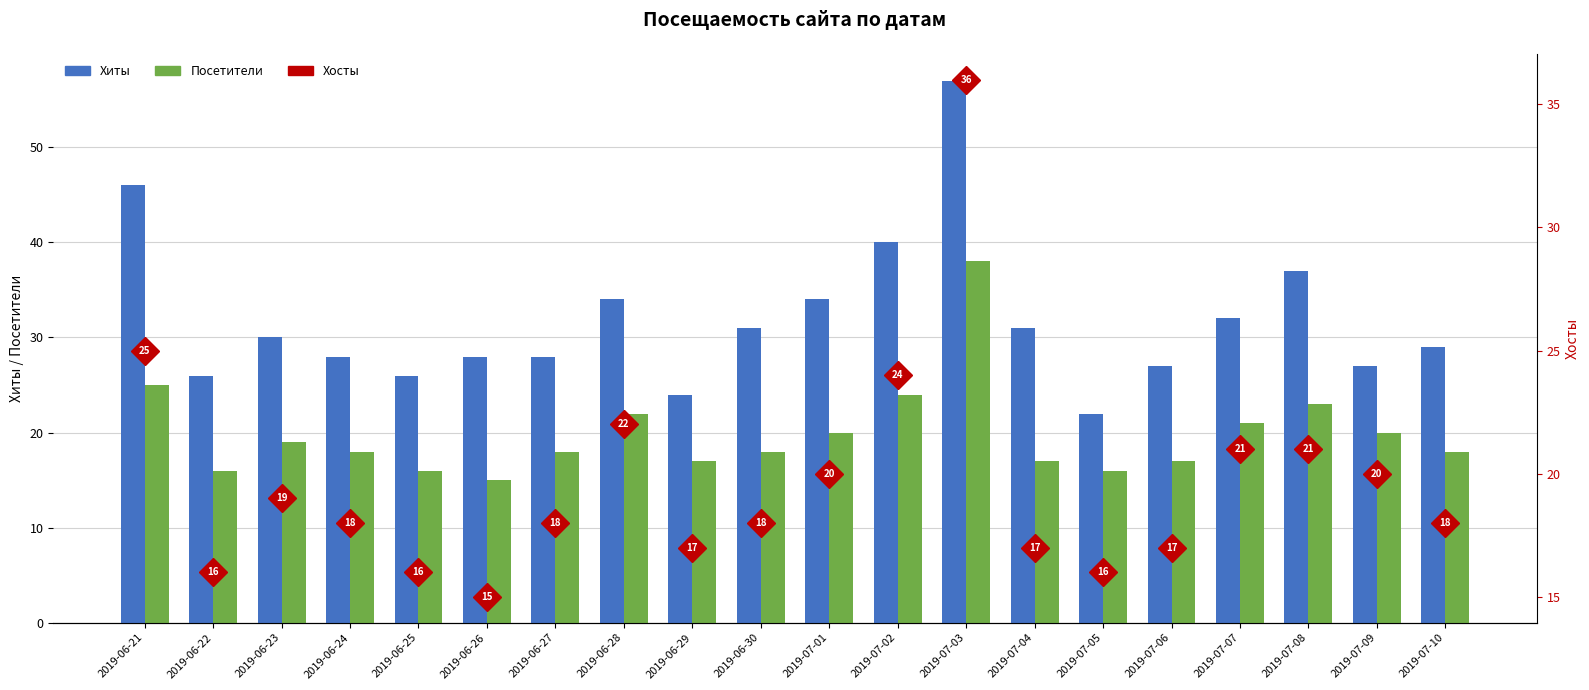

Reading left to right, what are all the values shown in this chart?

Хиты: 2019-06-21=46	2019-06-22=26	2019-06-23=30	2019-06-24=28	2019-06-25=26	2019-06-26=28	2019-06-27=28	2019-06-28=34	2019-06-29=24	2019-06-30=31	2019-07-01=34	2019-07-02=40	2019-07-03=57	2019-07-04=31	2019-07-05=22	2019-07-06=27	2019-07-07=32	2019-07-08=37	2019-07-09=27	2019-07-10=29
Посетители: 2019-06-21=25	2019-06-22=16	2019-06-23=19	2019-06-24=18	2019-06-25=16	2019-06-26=15	2019-06-27=18	2019-06-28=22	2019-06-29=17	2019-06-30=18	2019-07-01=20	2019-07-02=24	2019-07-03=38	2019-07-04=17	2019-07-05=16	2019-07-06=17	2019-07-07=21	2019-07-08=23	2019-07-09=20	2019-07-10=18
Хосты: 2019-06-21=25	2019-06-22=16	2019-06-23=19	2019-06-24=18	2019-06-25=16	2019-06-26=15	2019-06-27=18	2019-06-28=22	2019-06-29=17	2019-06-30=18	2019-07-01=20	2019-07-02=24	2019-07-03=36	2019-07-04=17	2019-07-05=16	2019-07-06=17	2019-07-07=21	2019-07-08=21	2019-07-09=20	2019-07-10=18